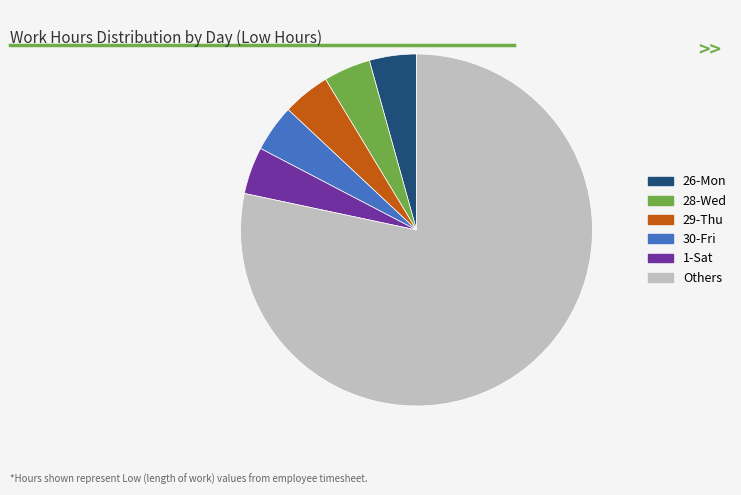

Is there any slice that represents more than half of the pie?

Yes